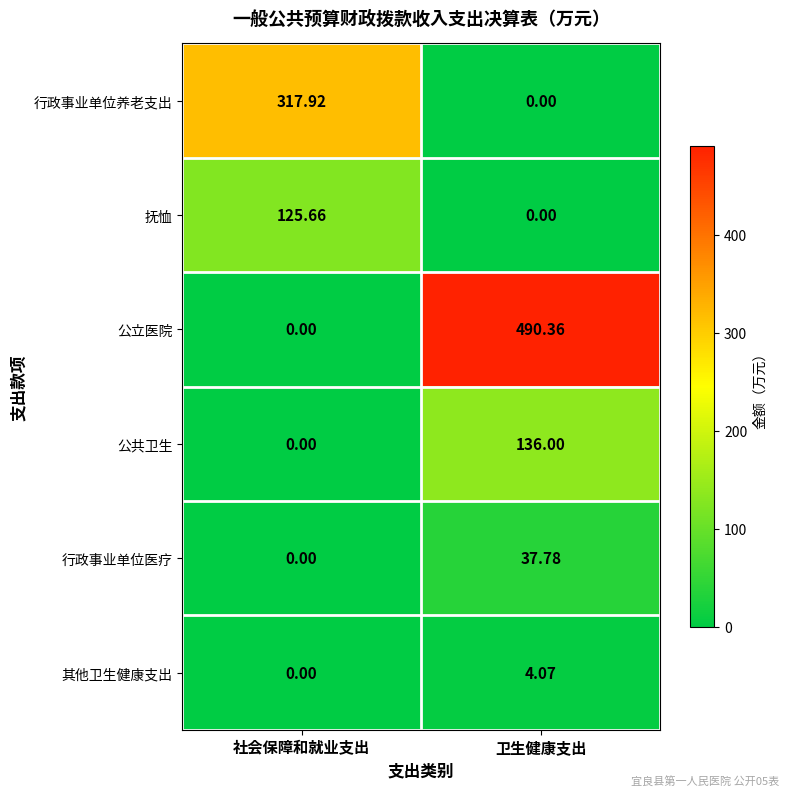

Which label corresponds to the largest value in the chart?

卫生健康支出